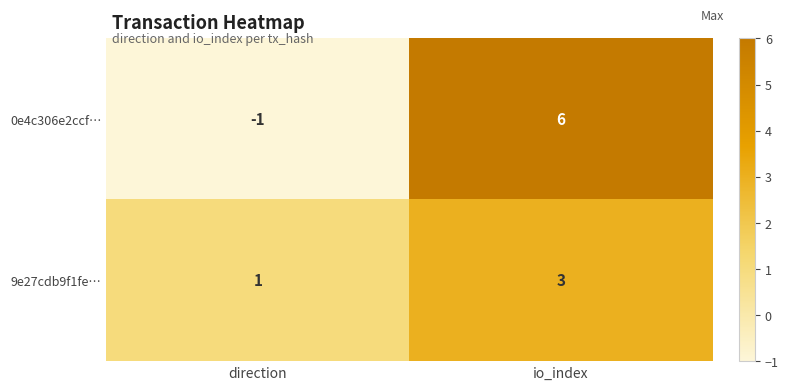

What is the difference between the 0e4c306e2ccf… values at io_index and direction?

7